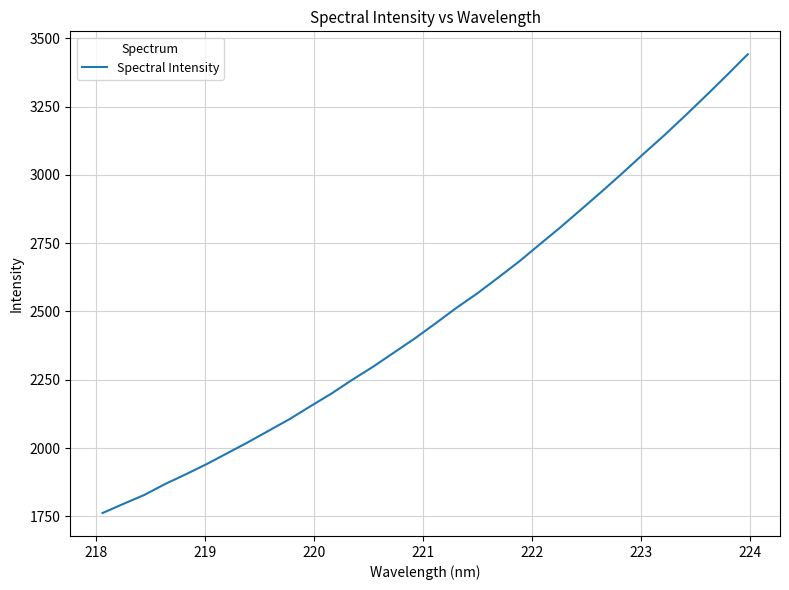

What is the maximum value shown in the chart?

3441.3